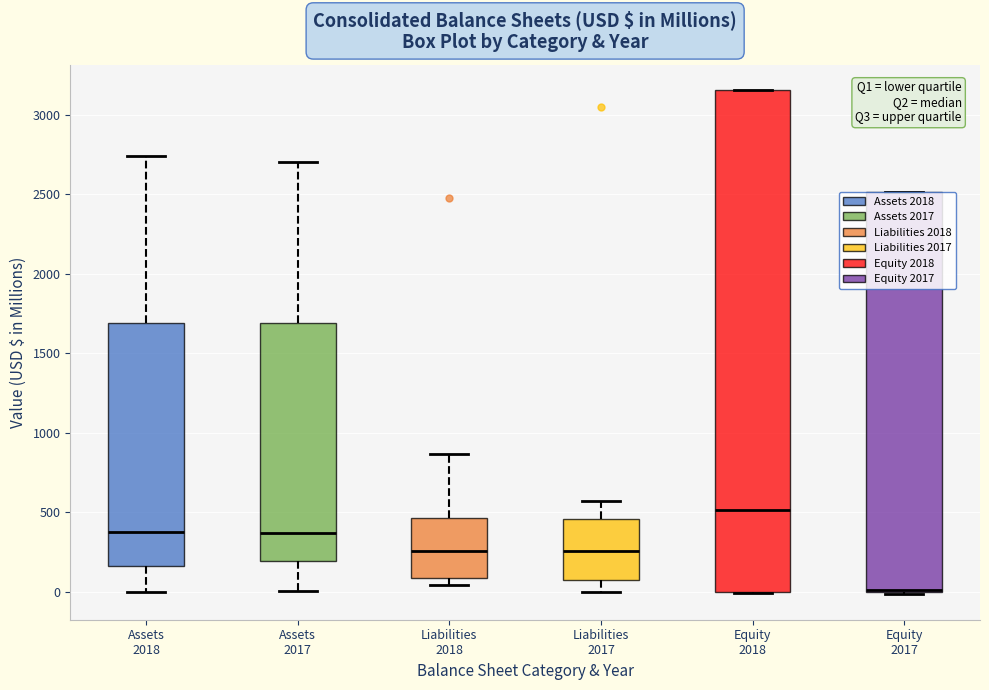

Reading left to right, read every box against the y-axis: the position of its median line, the range the box covers, and the ends of its whiskers. The values are not printed on the chart, so give them approximately, as read against the axis.

Assets 2018: median 400, box 150 to 1700, whiskers 0 to 2750
Assets 2017: median 350, box 200 to 1700, whiskers 0 to 2700
Liabilities 2018: median 250, box 100 to 450, whiskers 50 to 850
Liabilities 2017: median 250, box 100 to 450, whiskers 0 to 550
Equity 2018: median 500, box 0 to 3150, whiskers 0 to 3150
Equity 2017: median 0 (drawn on the box's lower edge), box 0 to 2500, whiskers 0 (just below the box's lower edge) to 2500